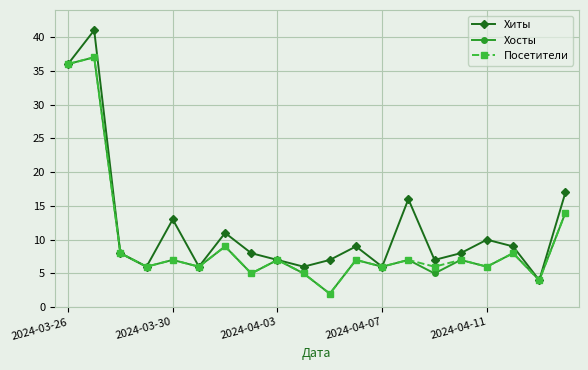

What is the minimum value for Хиты?

4